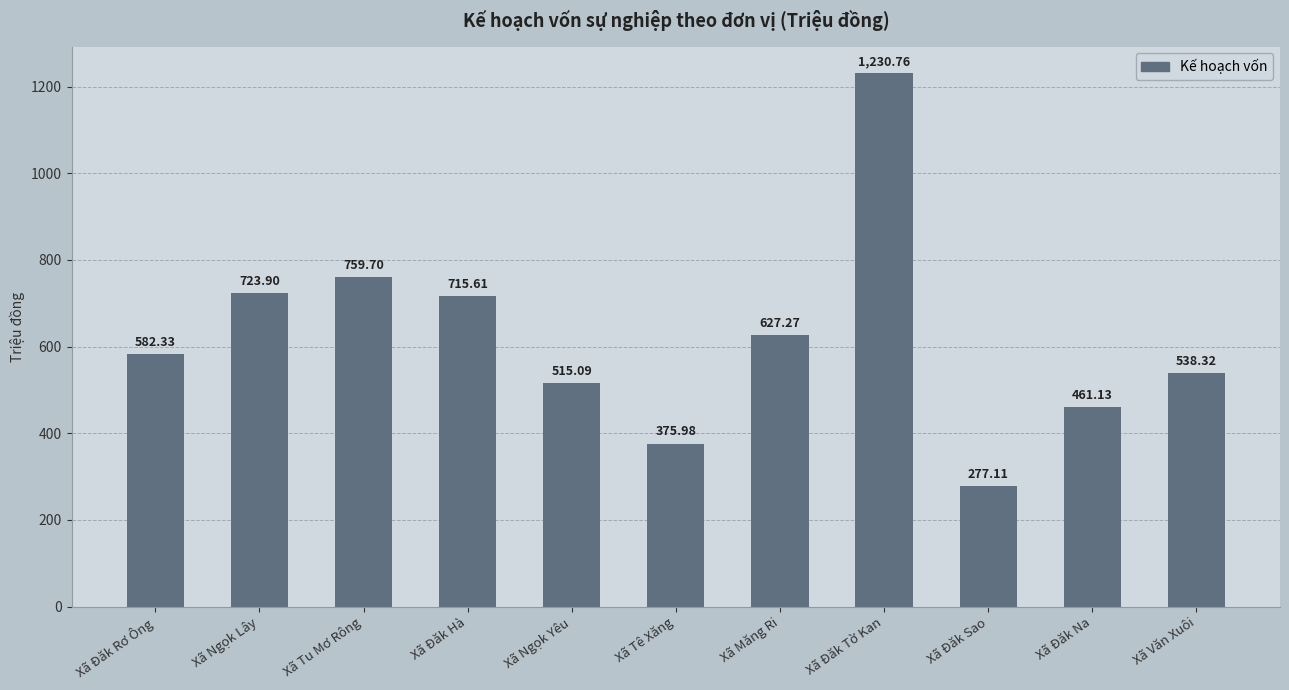

How many values exceed 582?

6